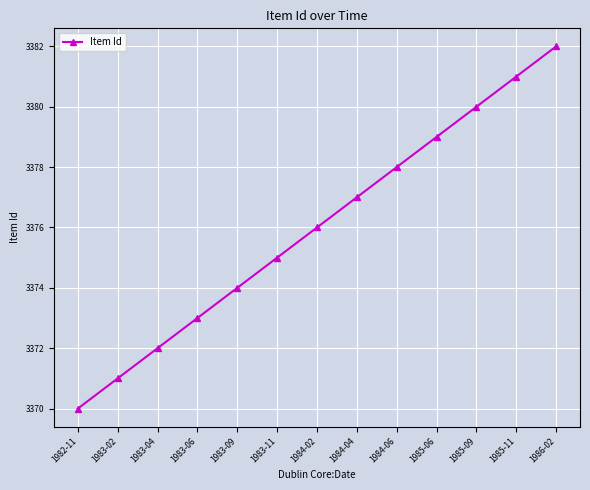

How many distinct data groups are displayed?

1